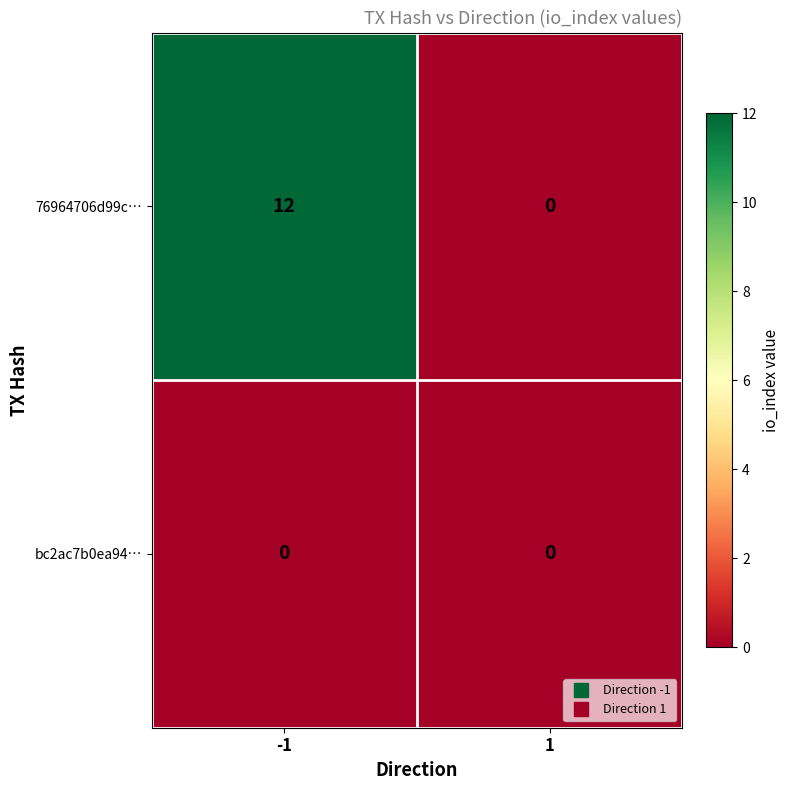

What is the greatest value displayed?

12